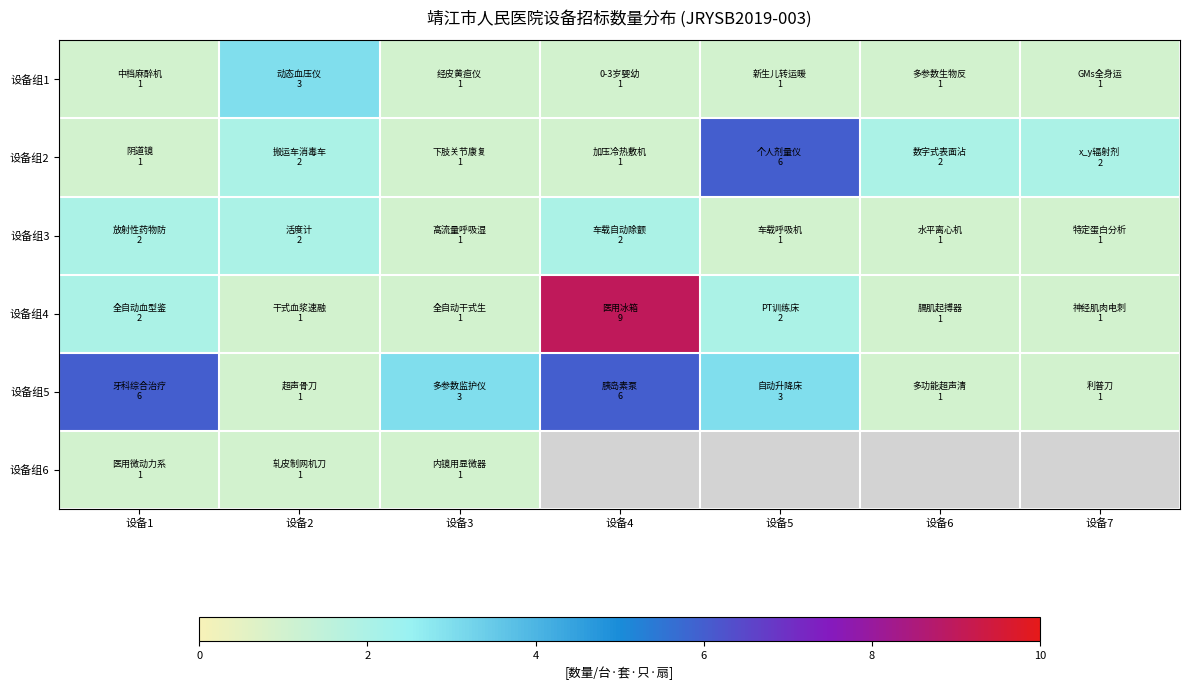

How many distinct data groups are displayed?

6